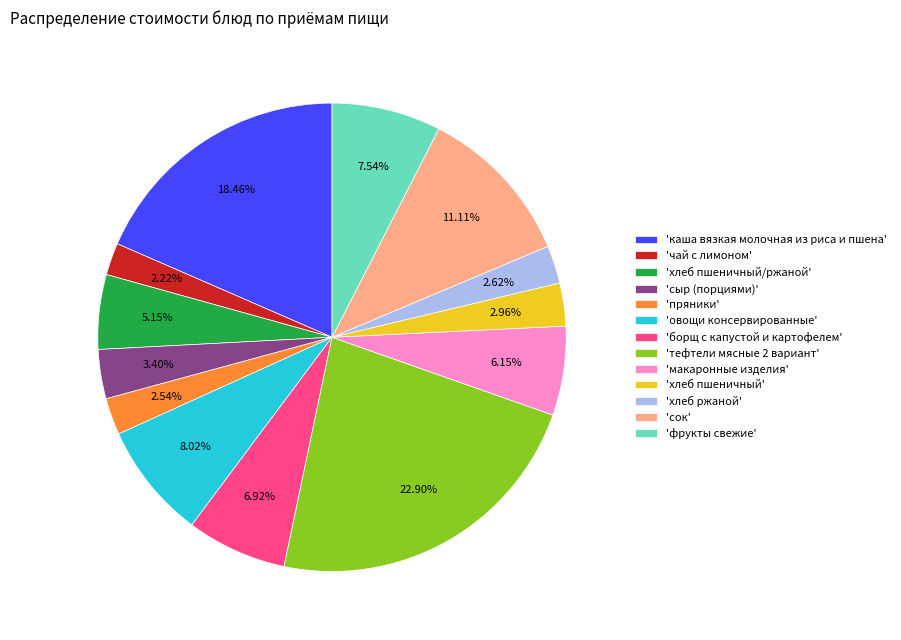

Which slice is the largest?

'тефтели мясные 2 вариант'